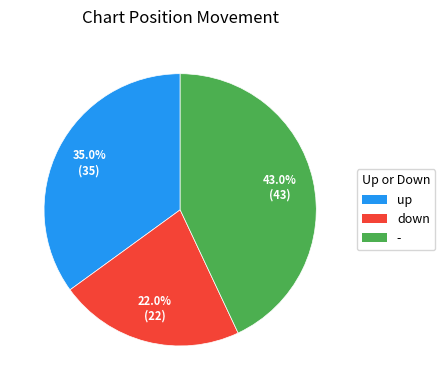

To the nearest percent, what portion does up represent?

35%